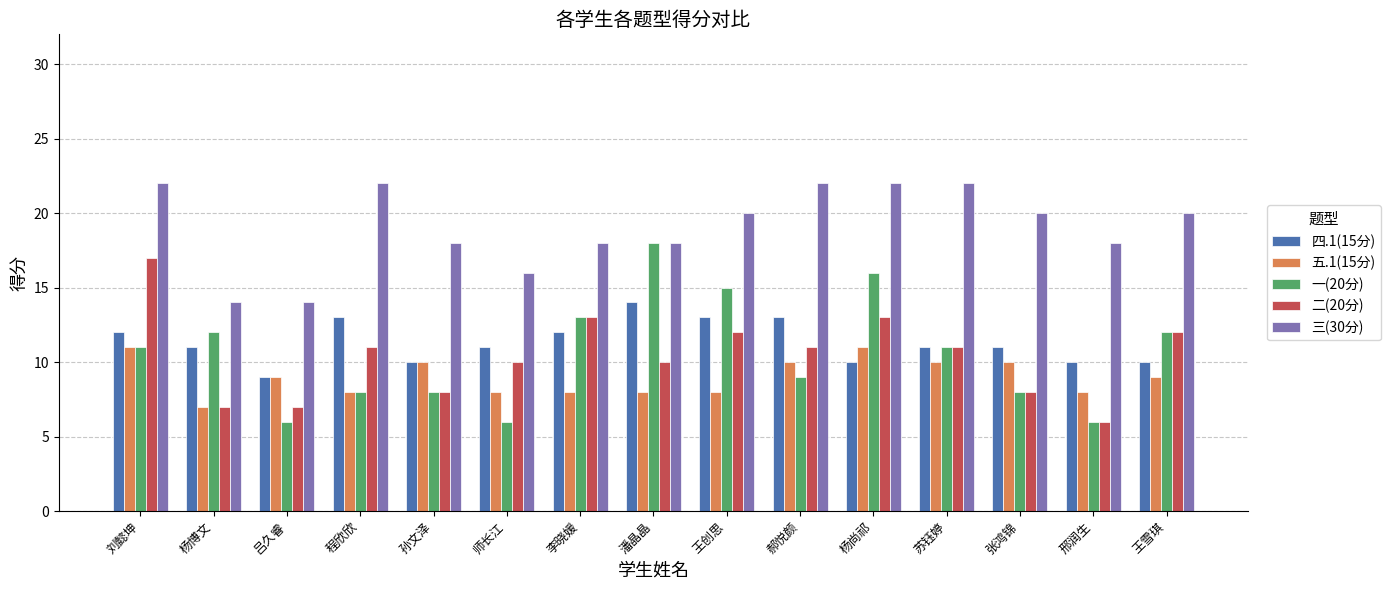

Reading right to left, transcribe all the data shown in this chart.

四.1(15分): 王雪琪=10	邢润生=10	张鸿锦=11	苏钰婷=11	杨尚祁=10	郝悦颜=13	王创思=13	潘晶晶=14	李晓媛=12	师长江=11	孙文泽=10	程欣欣=13	吕久睿=9	杨博文=11	刘懿坤=12
五.1(15分): 王雪琪=9	邢润生=8	张鸿锦=10	苏钰婷=10	杨尚祁=11	郝悦颜=10	王创思=8	潘晶晶=8	李晓媛=8	师长江=8	孙文泽=10	程欣欣=8	吕久睿=9	杨博文=7	刘懿坤=11
一(20分): 王雪琪=12	邢润生=6	张鸿锦=8	苏钰婷=11	杨尚祁=16	郝悦颜=9	王创思=15	潘晶晶=18	李晓媛=13	师长江=6	孙文泽=8	程欣欣=8	吕久睿=6	杨博文=12	刘懿坤=11
二(20分): 王雪琪=12	邢润生=6	张鸿锦=8	苏钰婷=11	杨尚祁=13	郝悦颜=11	王创思=12	潘晶晶=10	李晓媛=13	师长江=10	孙文泽=8	程欣欣=11	吕久睿=7	杨博文=7	刘懿坤=17
三(30分): 王雪琪=20	邢润生=18	张鸿锦=20	苏钰婷=22	杨尚祁=22	郝悦颜=22	王创思=20	潘晶晶=18	李晓媛=18	师长江=16	孙文泽=18	程欣欣=22	吕久睿=14	杨博文=14	刘懿坤=22